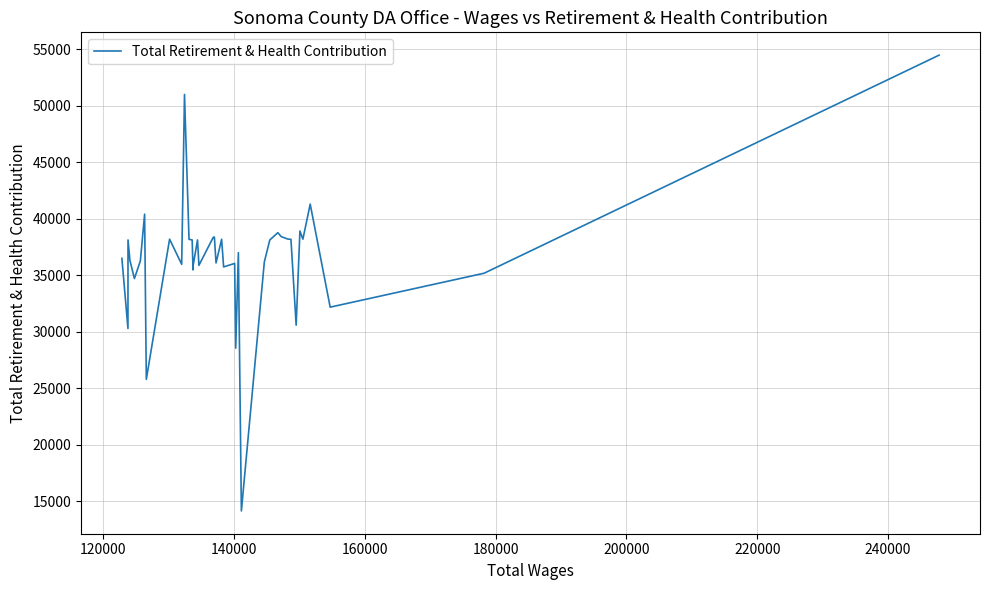

What is the smallest value displayed?

14123